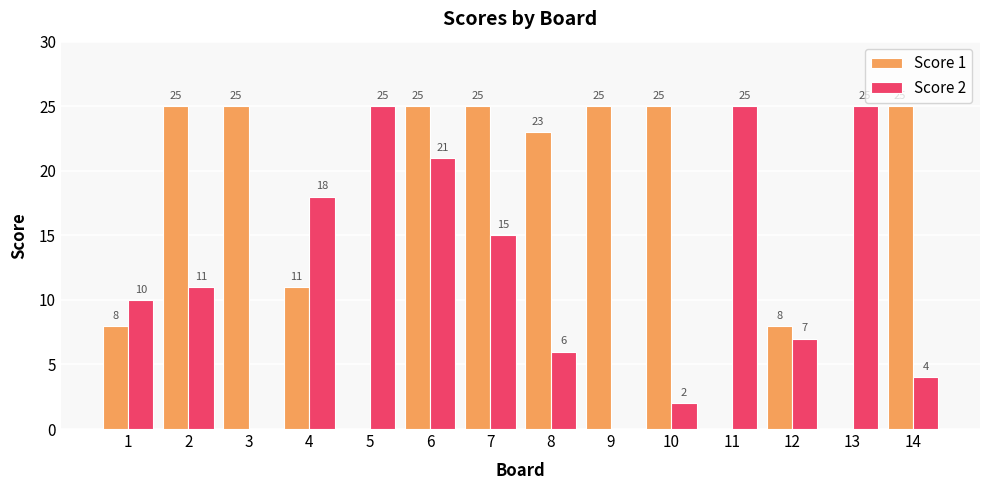

How many groups of bars are there?

14